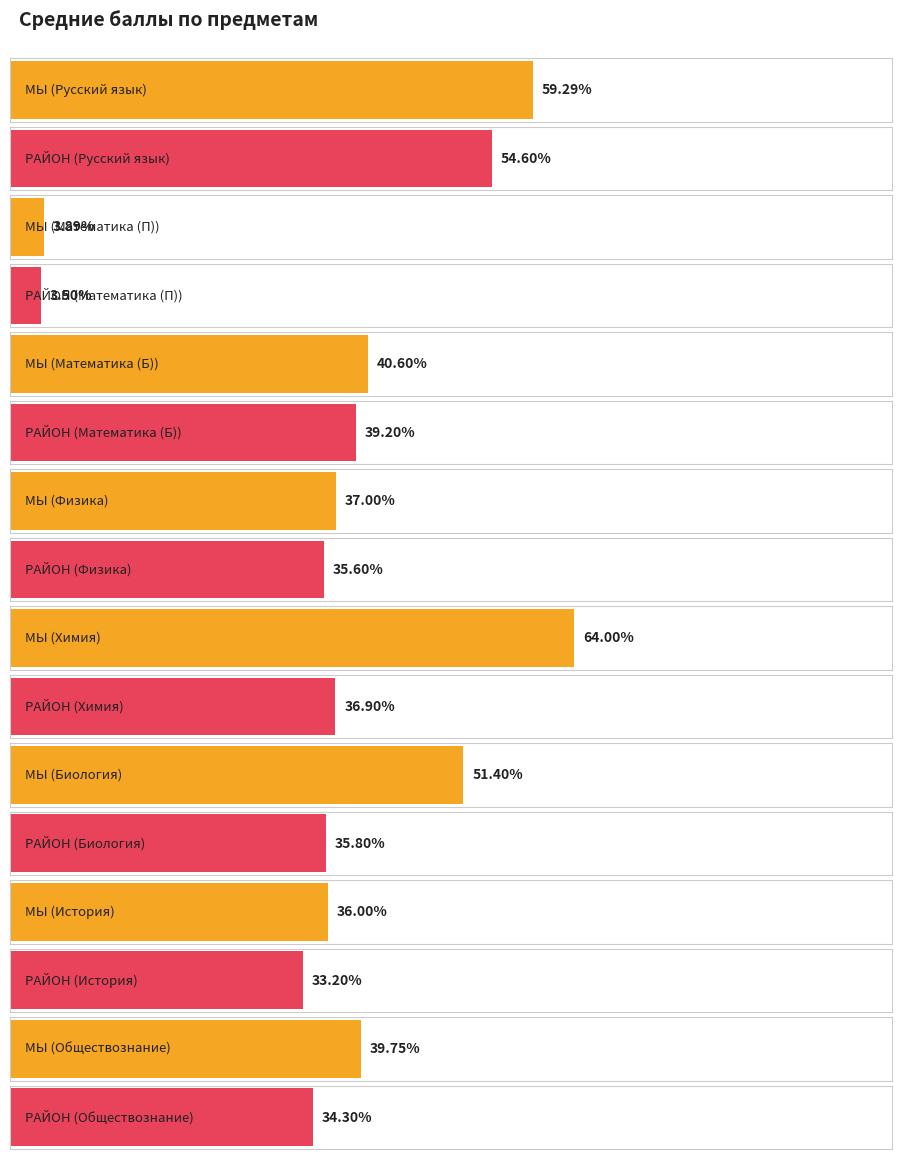

What are all the series names shown in the legend?

МЫ, РАЙОН